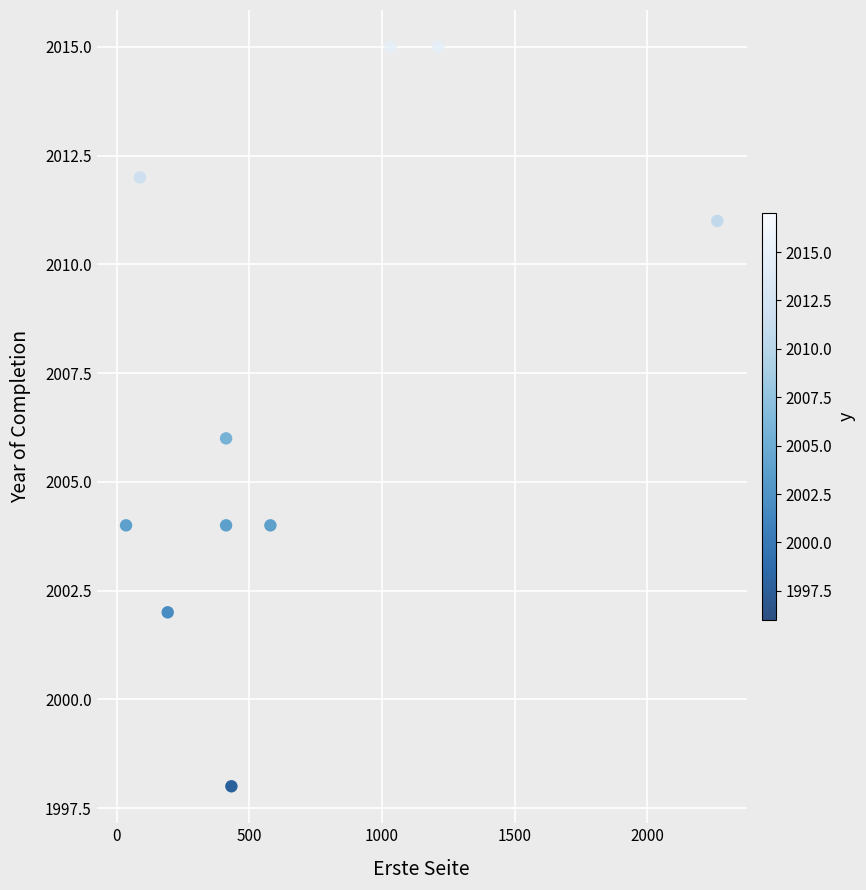

What is the average X value?

667